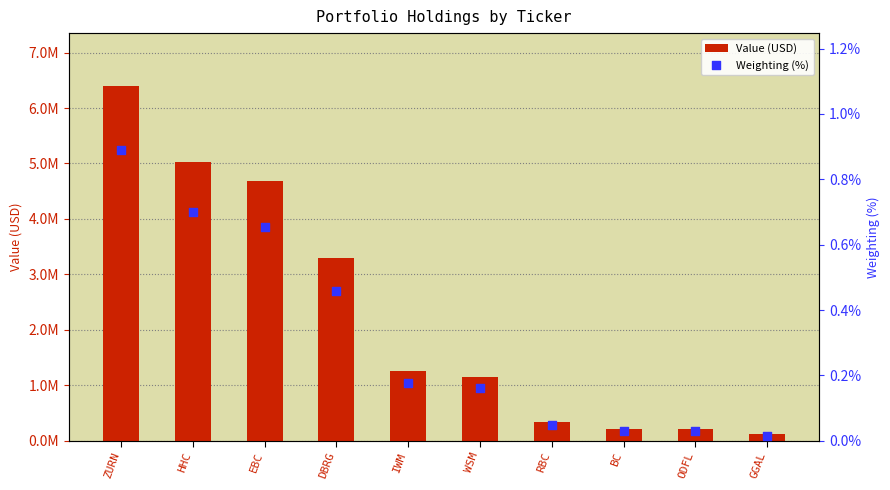

Which series contains the lowest Y value?

Weighting (%)